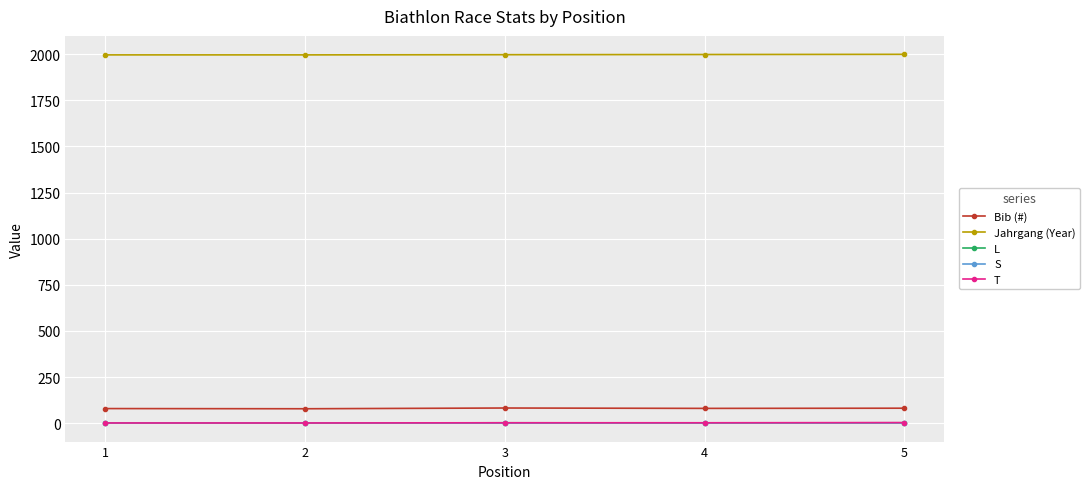

True or false: Bib (#) and S intersect in this chart.

False